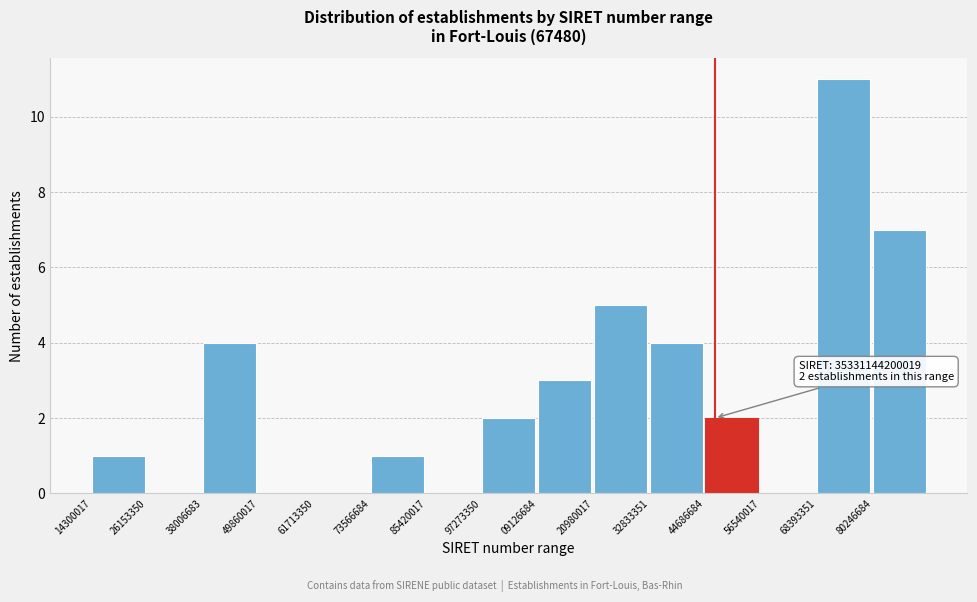

Reading right to left, extract all data points from this chart.

80246684=7	68393351=11	56540017=0	44686684=2	32833351=4	20980017=5	09126684=3	97273350=2	85420017=0	73566684=1	61713350=0	49860017=0	38006683=4	26153350=0	14300017=1